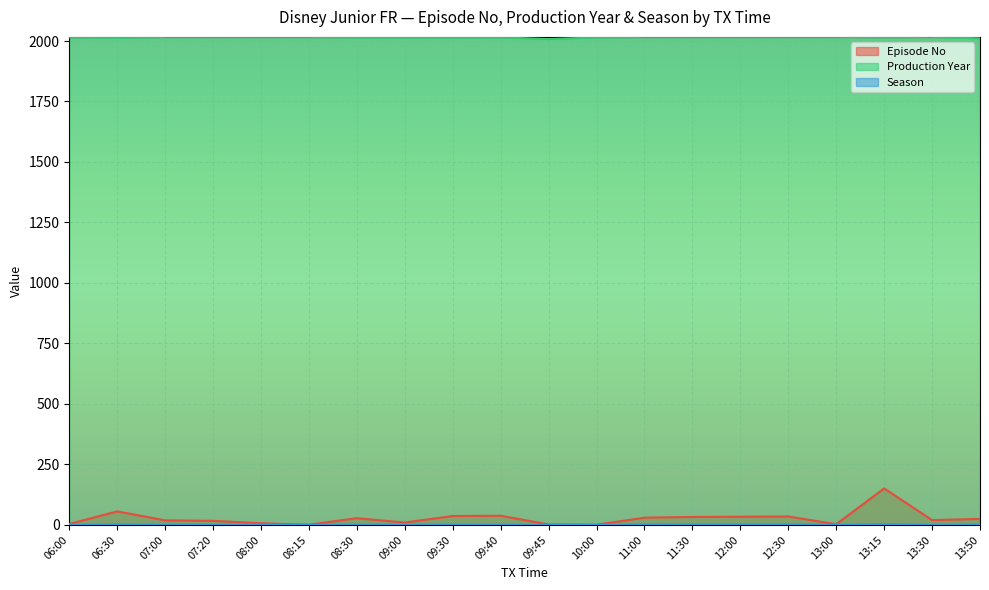

The Production Year series shows 2017 at 08:15. True or false?

True